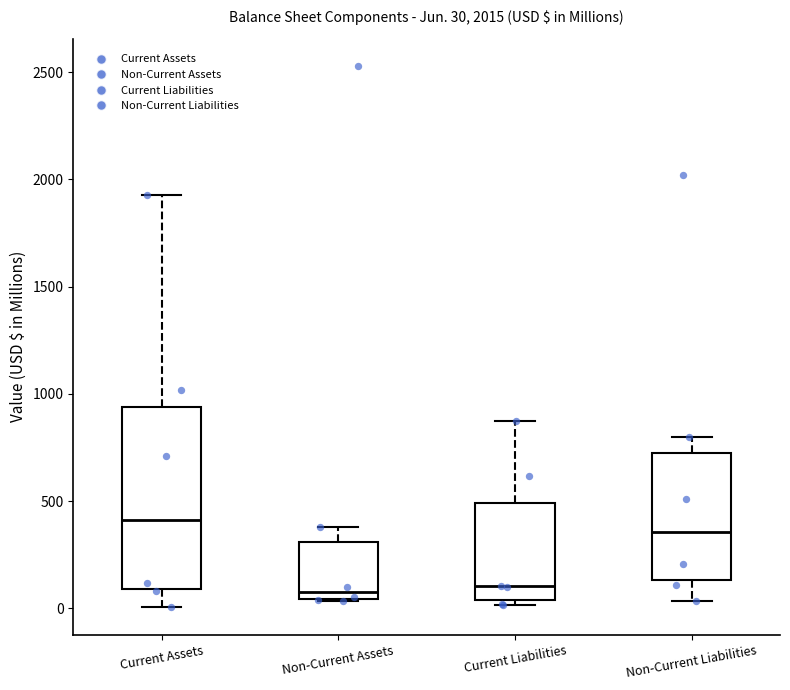

Which box has the highest median line?

Current Assets